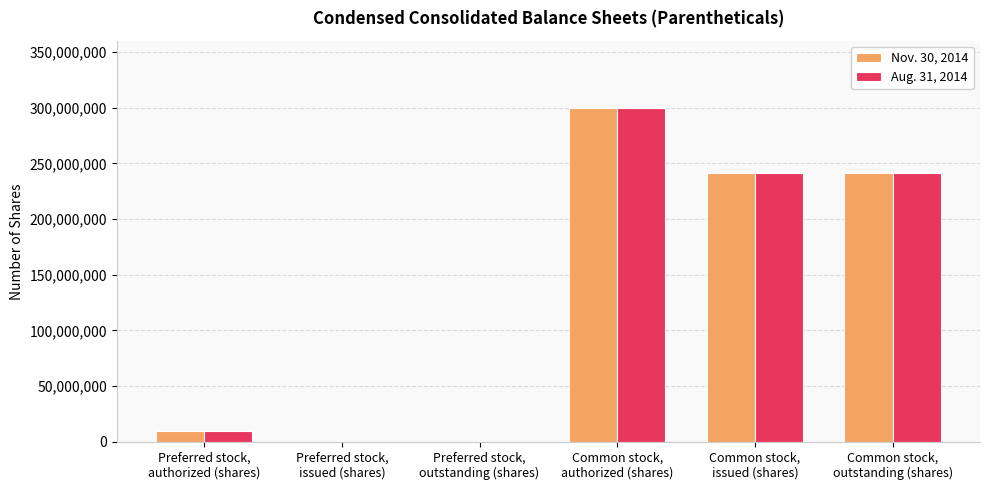

Reading right to left, what are all the values shown in this chart?

Nov. 30, 2014: Common stock,
outstanding (shares)=241095488	Common stock,
issued (shares)=241095488	Common stock,
authorized (shares)=300000000	Preferred stock,
outstanding (shares)=0	Preferred stock,
issued (shares)=0	Preferred stock,
authorized (shares)=10000000
Aug. 31, 2014: Common stock,
outstanding (shares)=241095488	Common stock,
issued (shares)=241095488	Common stock,
authorized (shares)=300000000	Preferred stock,
outstanding (shares)=0	Preferred stock,
issued (shares)=0	Preferred stock,
authorized (shares)=10000000